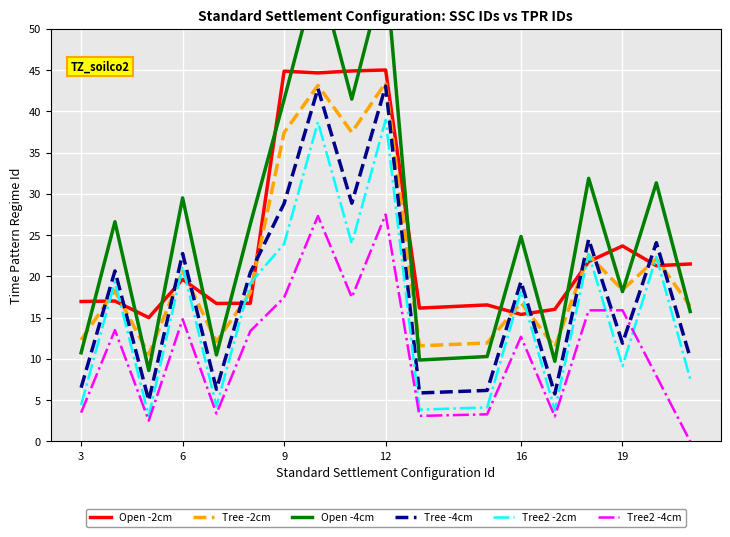

What is the difference between the maximum and minimum values in the Tree2 -4cm series?

27.5